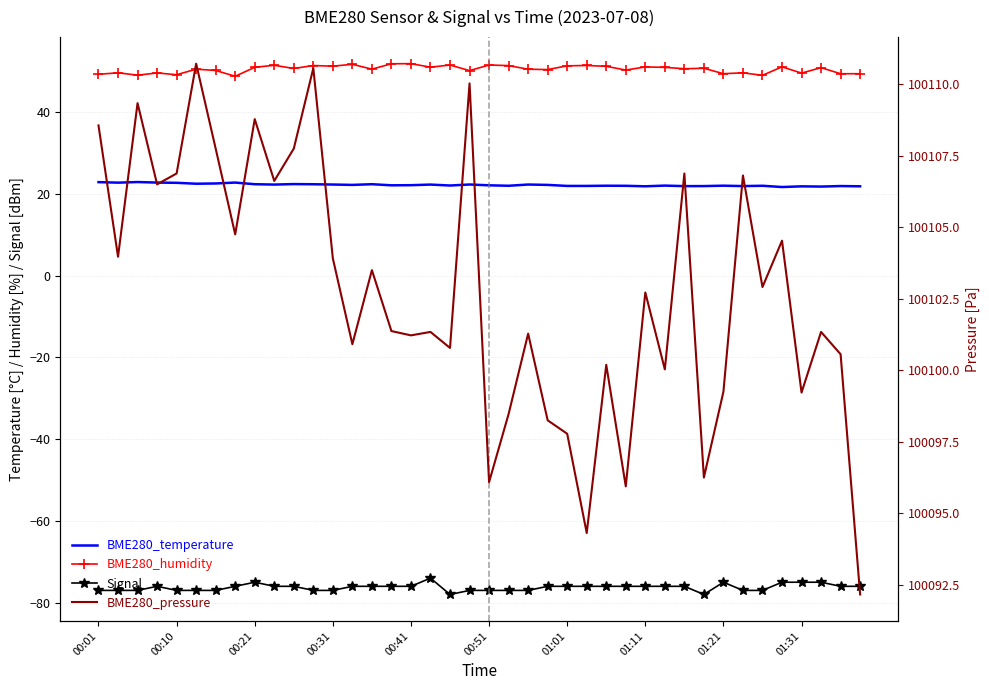

Between 29 and 34, which is larger?

29